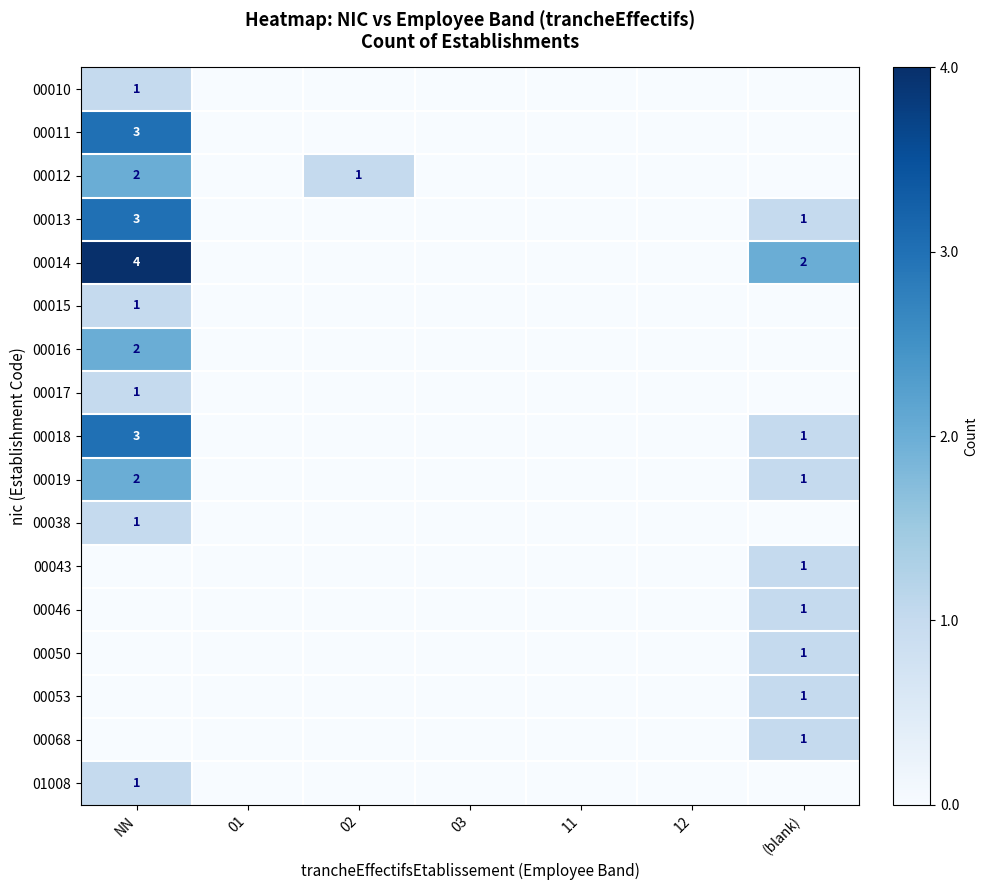

At how many categories does at least one series exceed 3?

1